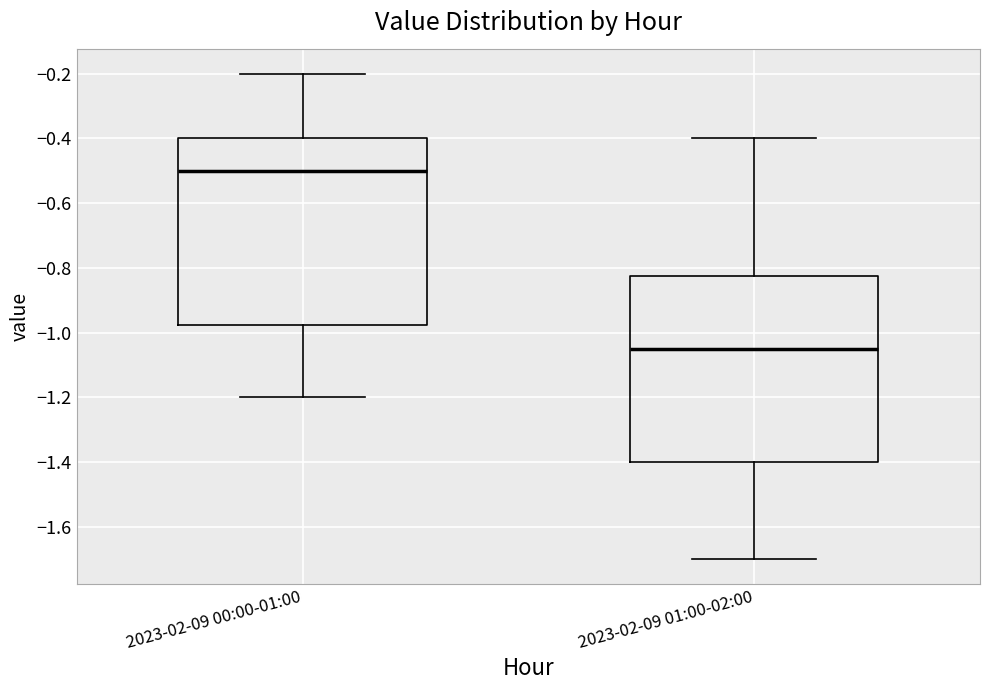

Which box has the lowest median line?

2023-02-09 01:00-02:00